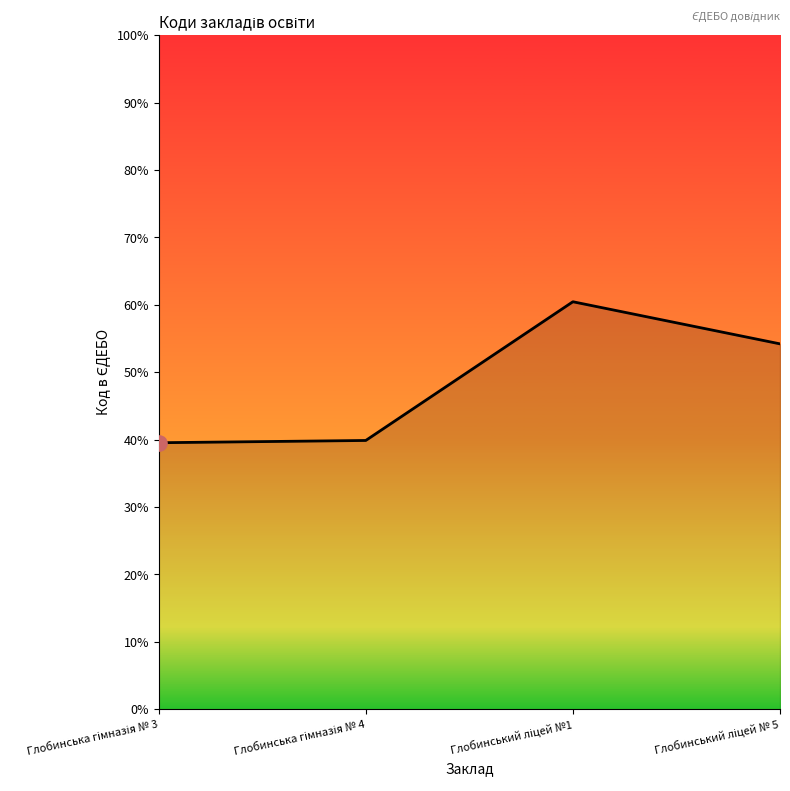

What is the change in value from Глобинська гімназія № 4 to Глобинський ліцей № 5?

+725